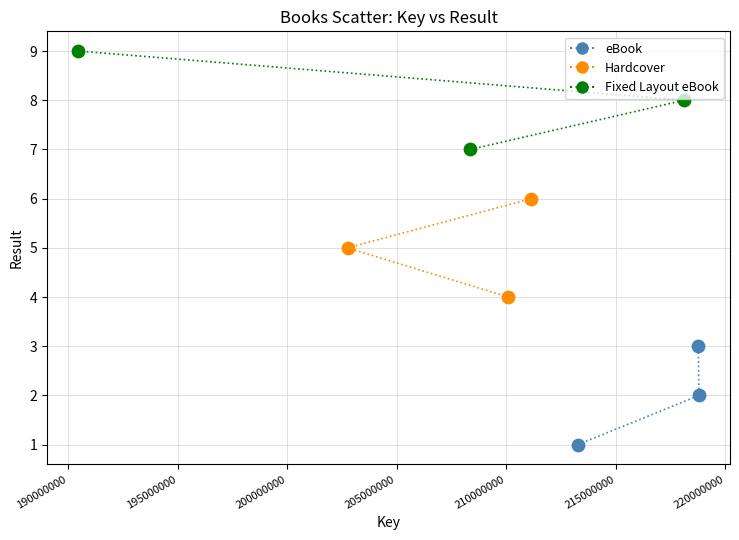

Which series contains the lowest Y value?

eBook